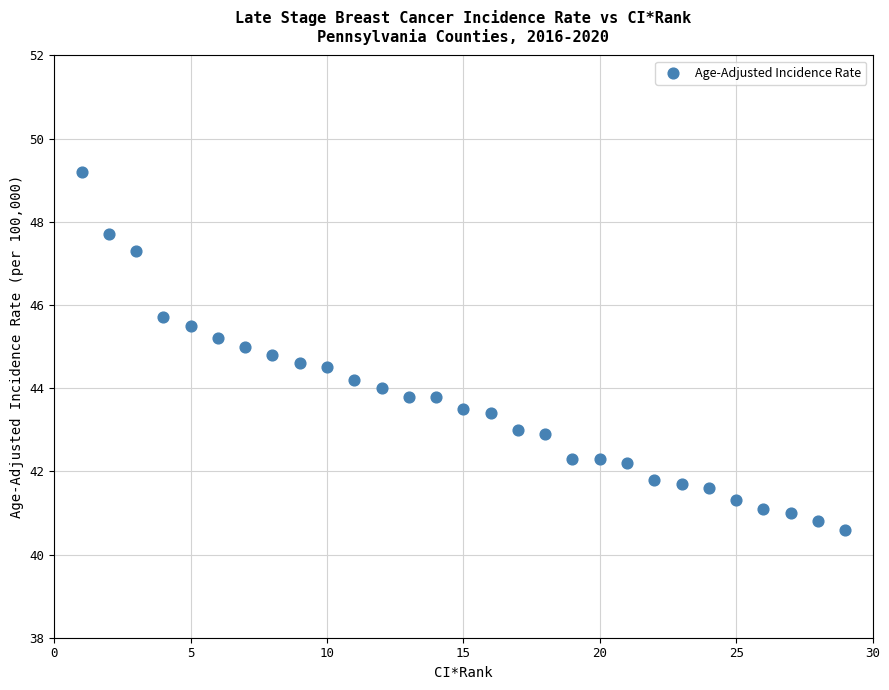

What is the range of X values (max minus min)?

28.0